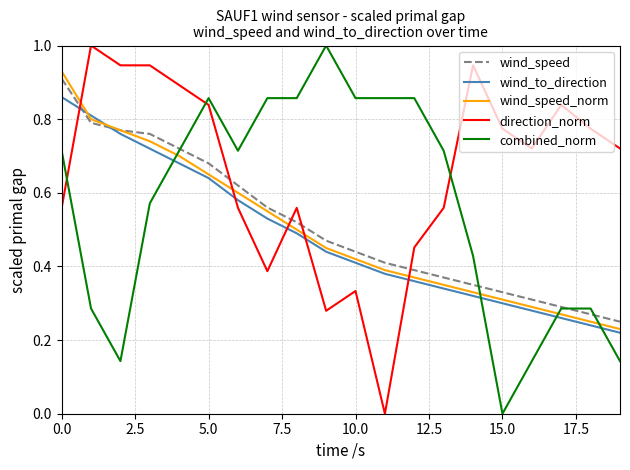

How many times do combined_norm and direction_norm cross each other?

3